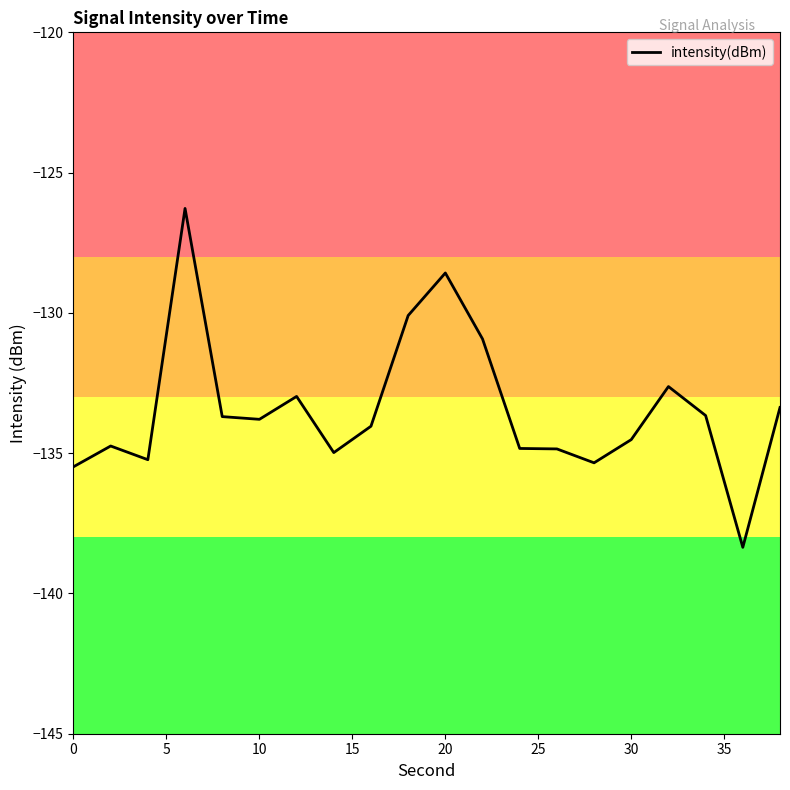

What is the average value?

-133.4